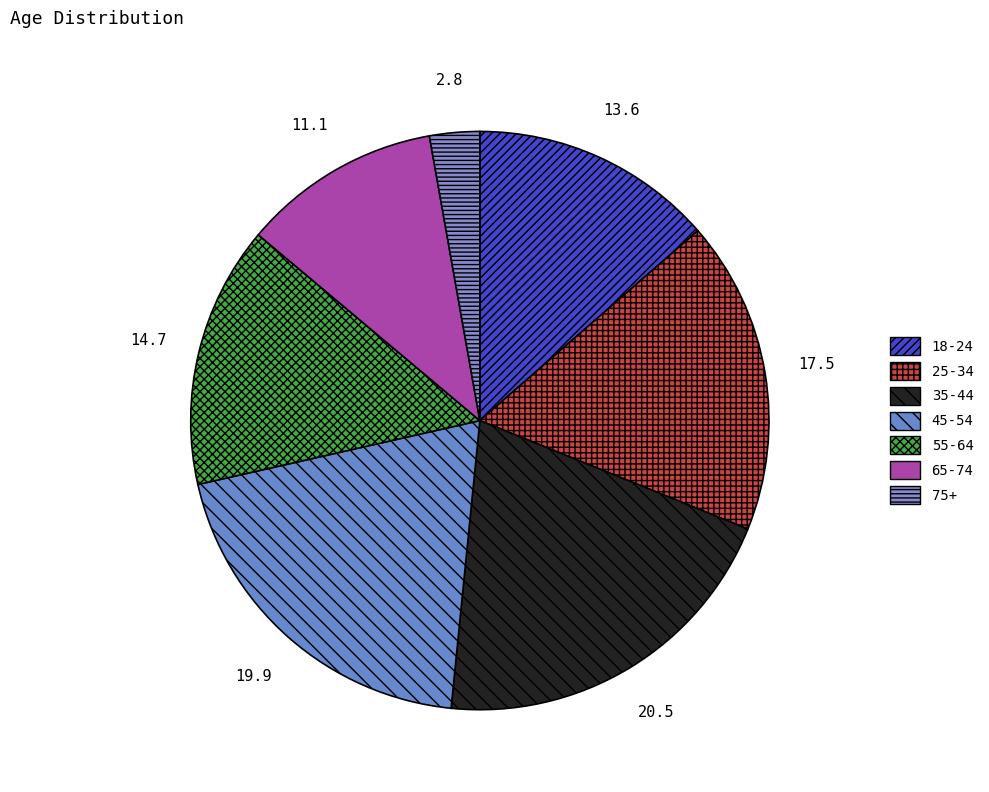

Count the number of slices in the pie.

7